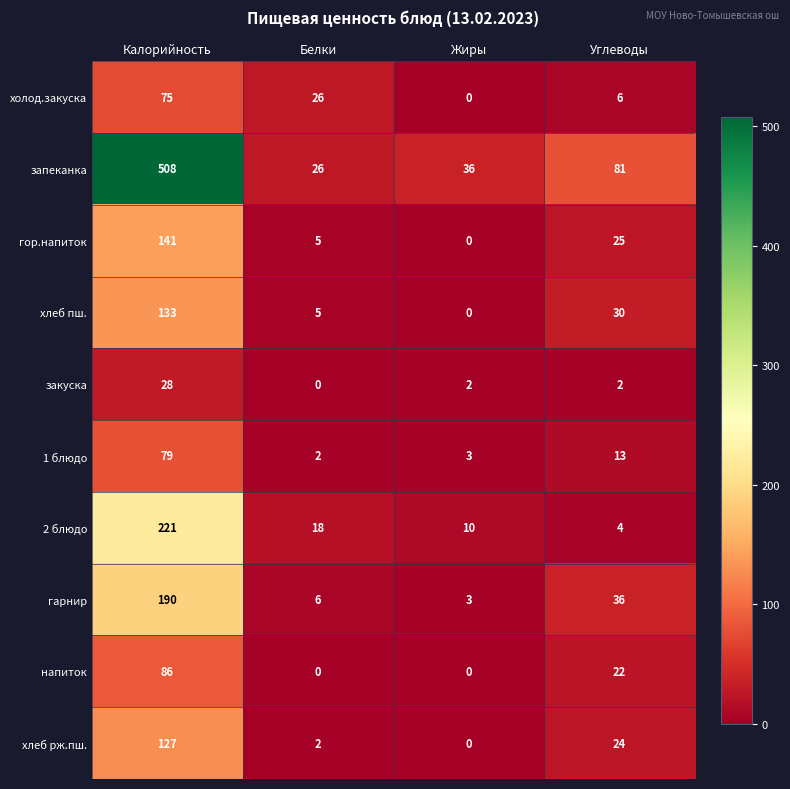

Is it true that 1 блюдо equals 3 at Жиры?

True